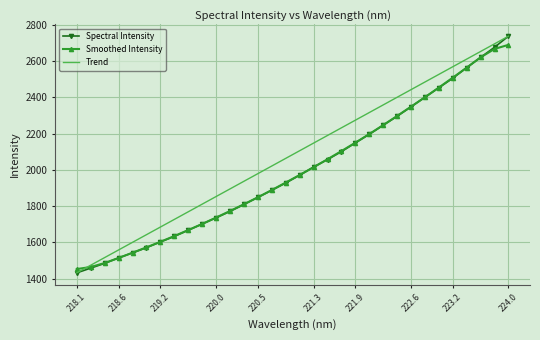

Reading left to right, extract all data points from this chart.

Spectral Intensity: 1432.5	1458.5	1484.7	1514.9	1543.0	1571.4	1603.0	1633.4	1667.7	1701.9	1736.3	1771.7	1809.7	1848.9	1888.2	1928.2	1971.2	2016.3	2057.5	2101.2	2149.4	2196.8	2246.6	2296.2	2348.3	2401.0	2453.4	2505.9	2564.2	2620.7	2676.7	2737.6
Smoothed Intensity: 1453.3	1464.6	1486.7	1514.5	1543.4	1573.1	1603.7	1635.5	1668.5	1702.2	1737.5	1773.7	1811.0	1849.4	1889.3	1930.6	1972.3	2014.9	2059.1	2104.2	2150.3	2198.0	2247.5	2297.8	2349.1	2401.0	2454.6	2509.0	2564.2	2621.0	2667.4	2689.9
Trend: 1432.5	1474.6	1516.7	1558.8	1600.9	1643.0	1685.1	1727.2	1769.3	1811.4	1853.5	1895.6	1937.7	1979.8	2021.9	2064.0	2106.1	2148.2	2190.3	2232.4	2274.5	2316.6	2358.7	2400.8	2442.9	2485.0	2527.1	2569.2	2611.3	2653.4	2695.5	2737.6